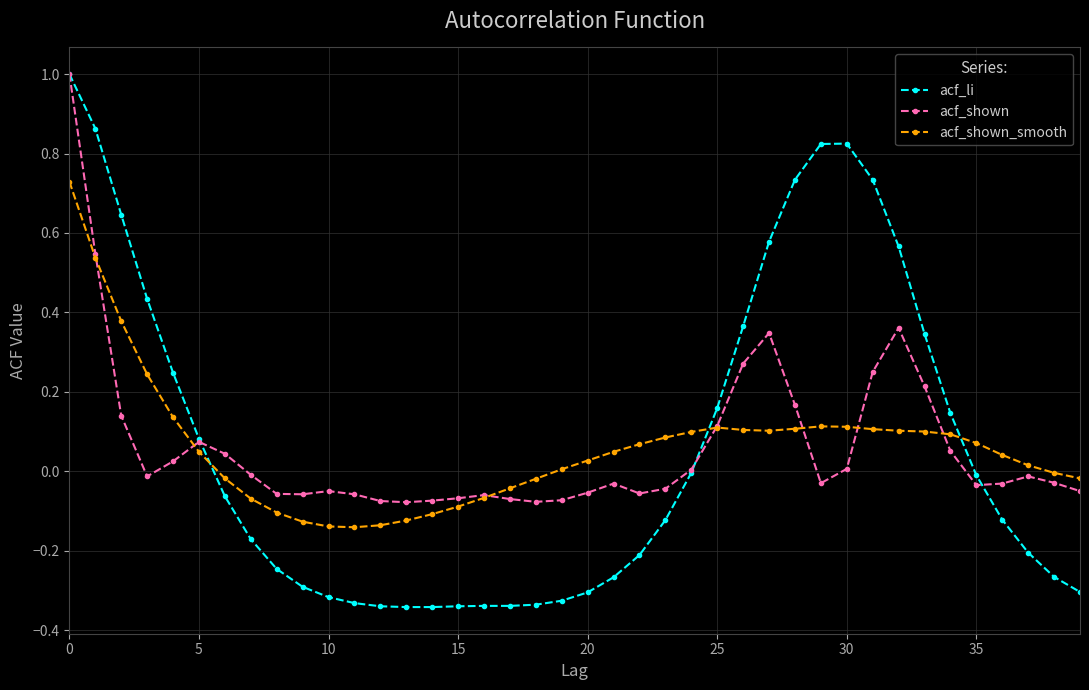

Which series has the largest range (max minus min)?

acf_li